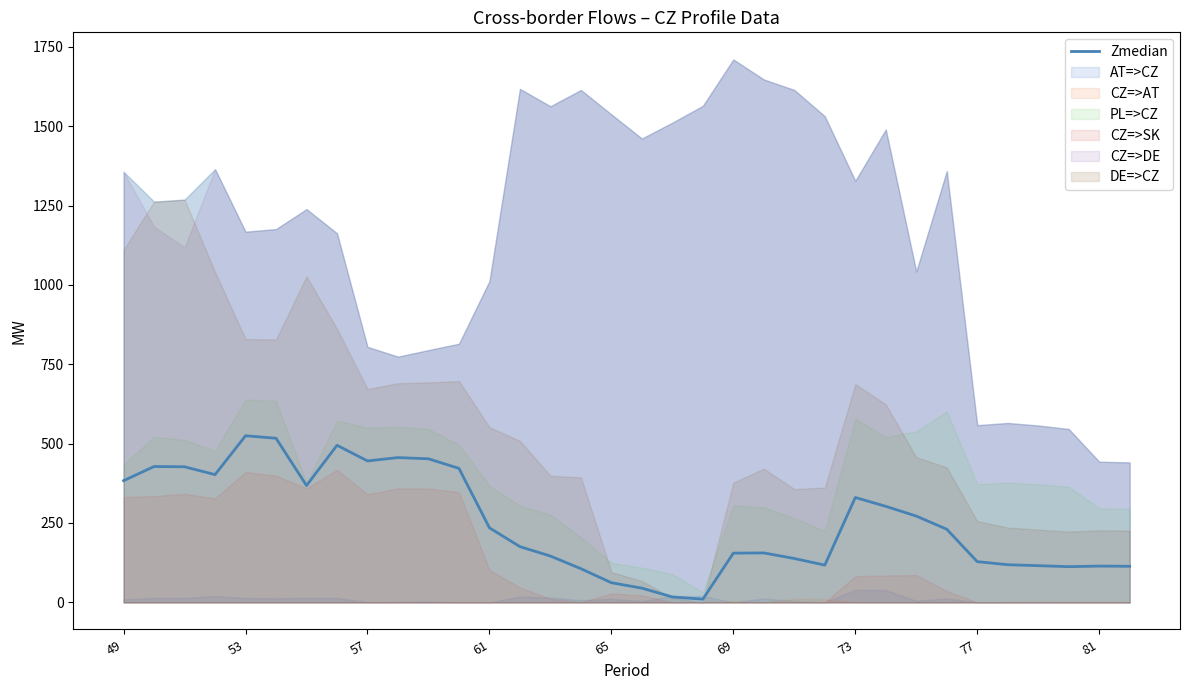

Does the chart display data point markers on the line(s)?

No